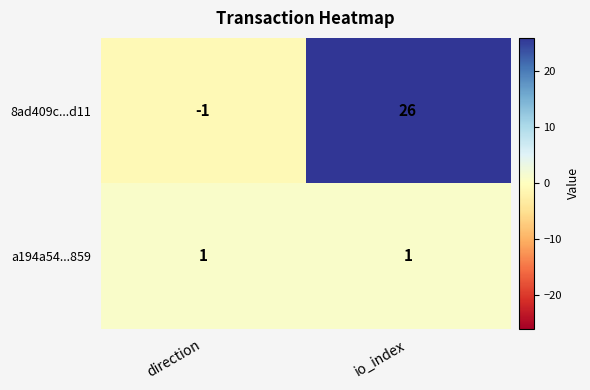

The value of a194a54...859 at io_index is 1. True or false?

True